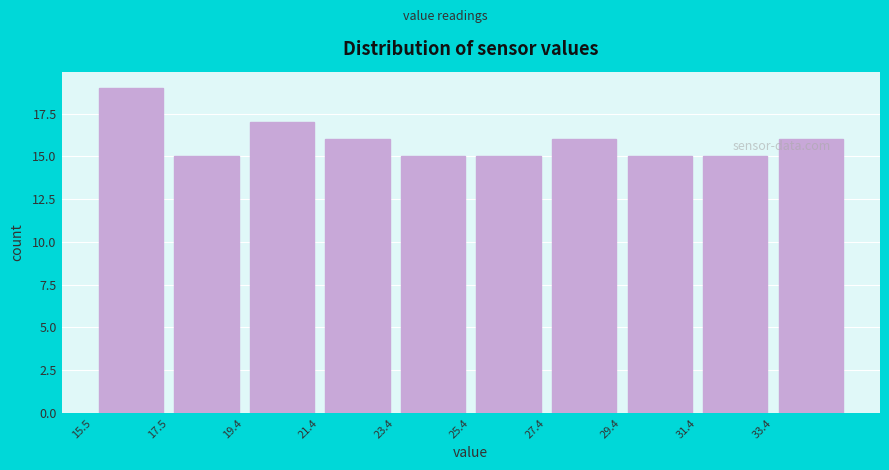

Reading left to right, transcribe this chart: for each bar, give the range it covers on the x-axis and its height. Neither the bar edges nor the heights are printed on the chart, so give them approximately, as read against the axes.

15.4 to 17.4: 19
17.4 to 19.4: 15
19.4 to 21.4: 17
21.4 to 23.4: 16
23.4 to 25.4: 15
25.4 to 27.4: 15
27.4 to 29.4: 16
29.4 to 31.4: 15
31.4 to 33.4: 15
33.4 to 35.4: 16